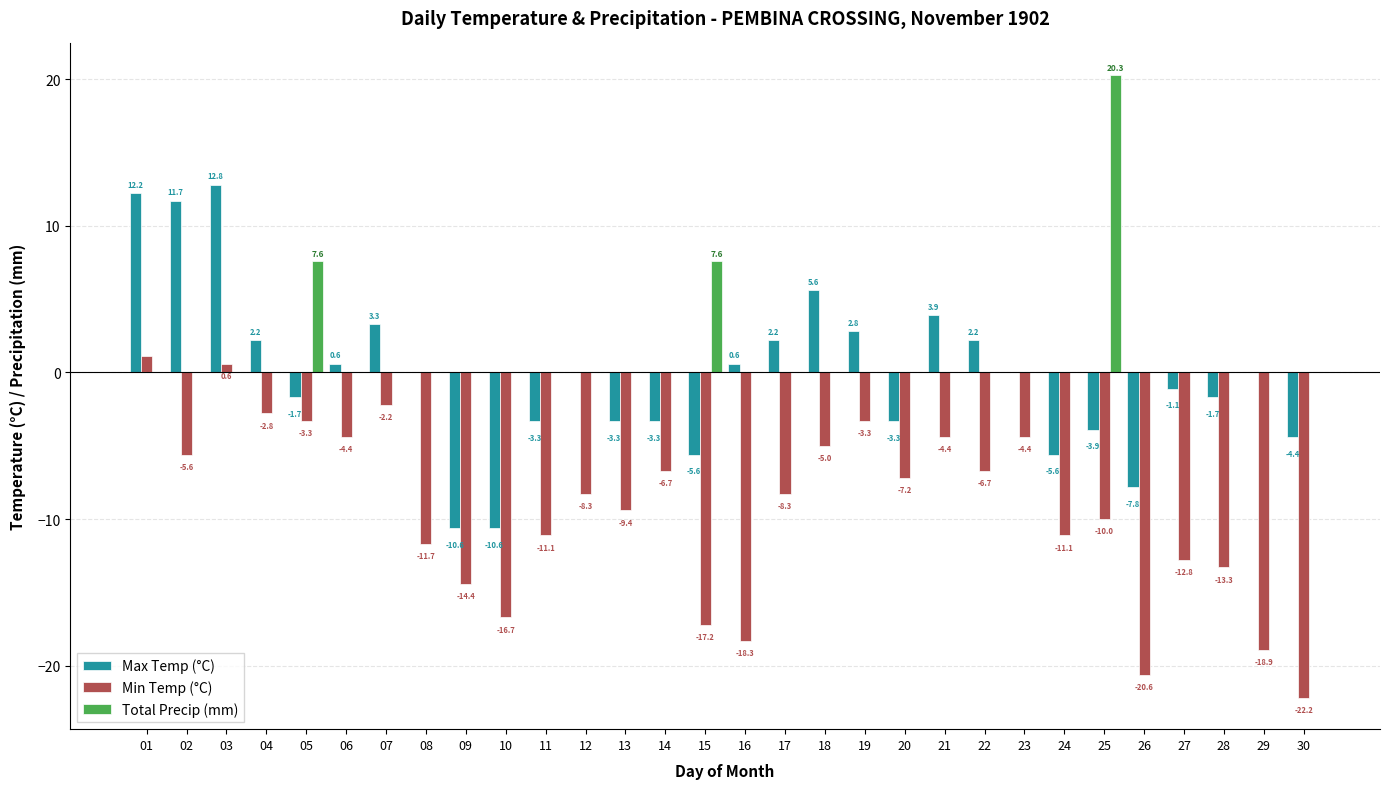

What is the difference between the Total Precip (mm) values at 05 and 17?

7.6